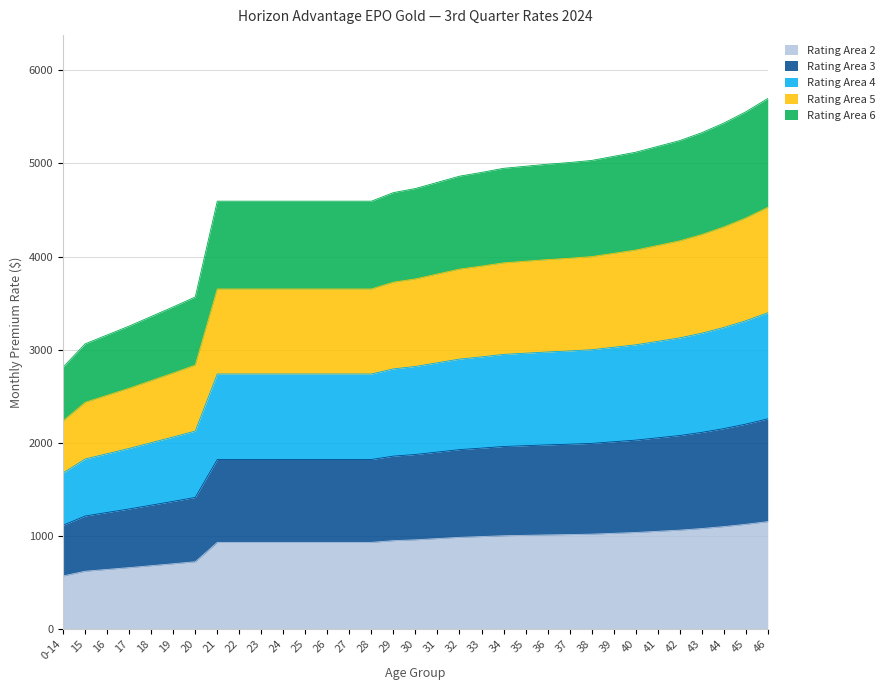

What is the sum of the Rating Area 2 values at 22 and 0-14?

1497.3